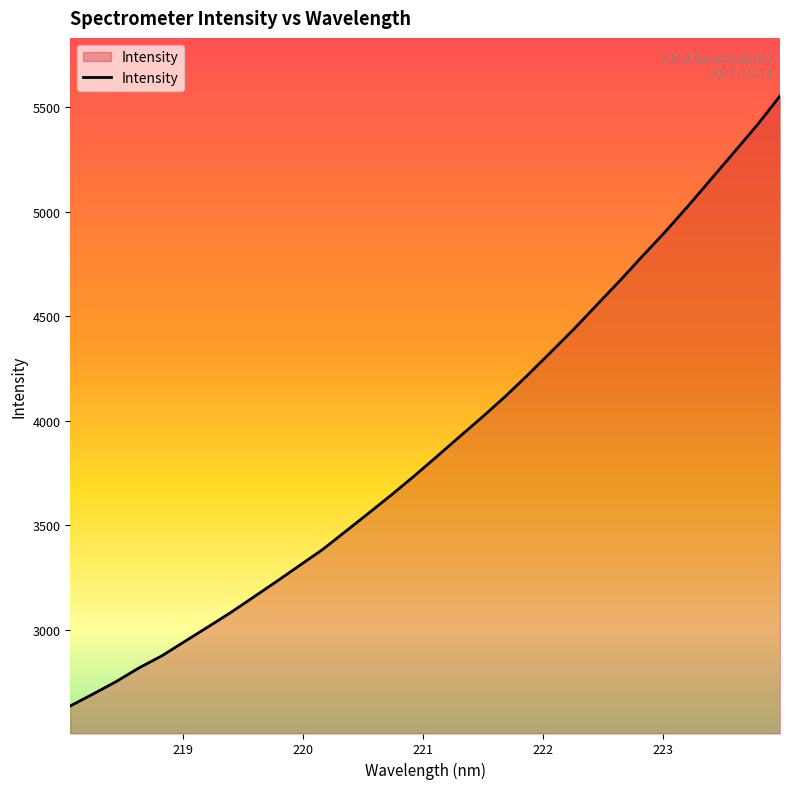

What is the smallest value displayed?

2637.2